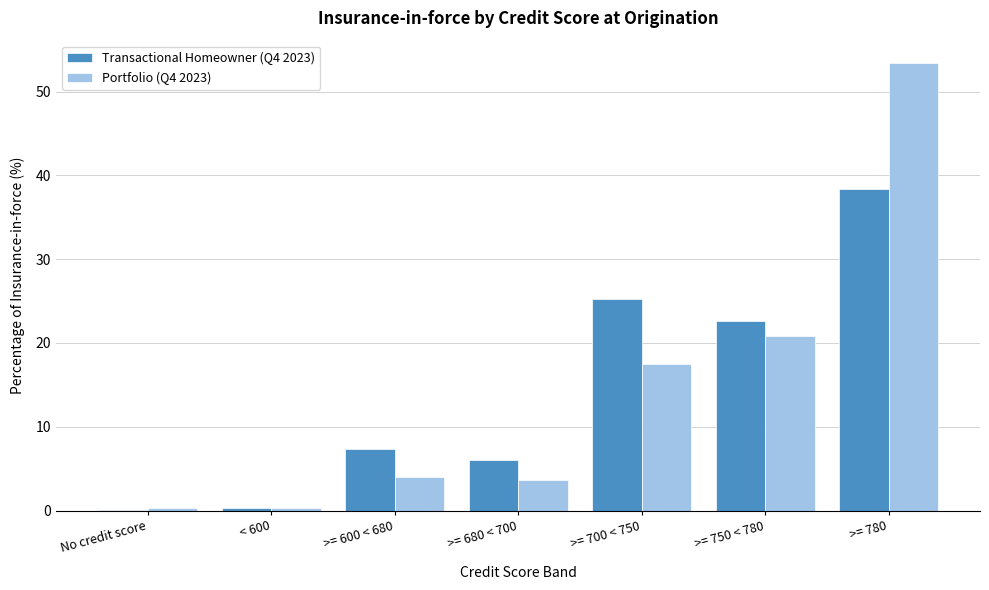

Reading left to right, transcribe all the data shown in this chart.

Transactional Homeowner (Q4 2023): No credit score=0.1	< 600=0.4	>= 600 < 680=7.4	>= 680 < 700=6.0	>= 700 < 750=25.3	>= 750 < 780=22.6	>= 780=38.3
Portfolio (Q4 2023): No credit score=0.3	< 600=0.3	>= 600 < 680=4.0	>= 680 < 700=3.7	>= 700 < 750=17.5	>= 750 < 780=20.9	>= 780=53.4